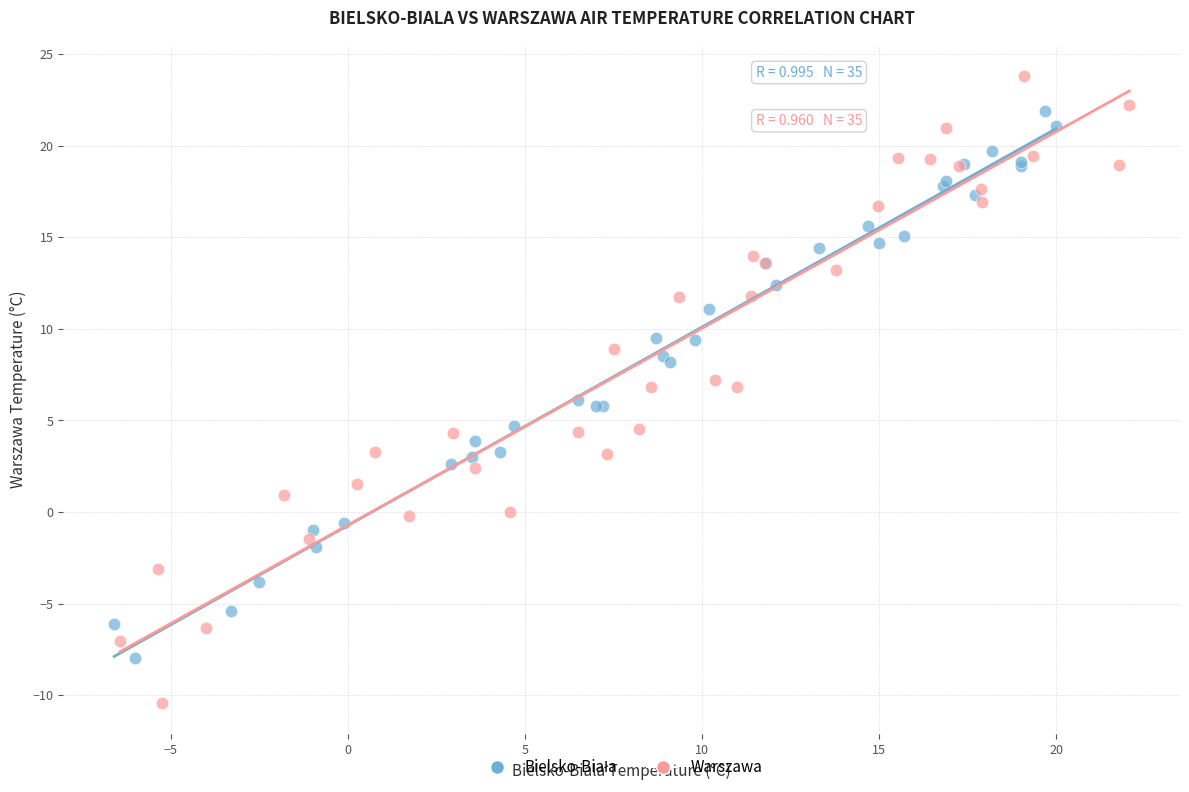

Which series reaches the maximum Y coordinate?

Warszawa